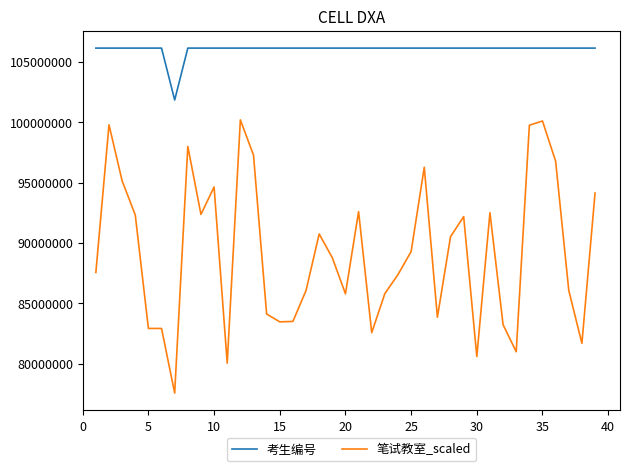

True or false: 考生编号 and 笔试教室_scaled cross at least once.

False